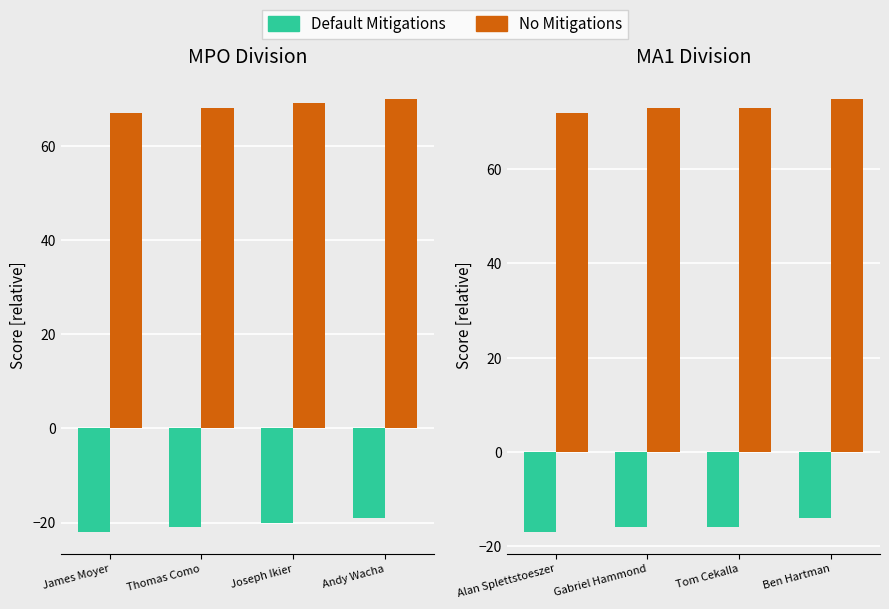

Which series has the largest range (max minus min)?

Default Mitigations